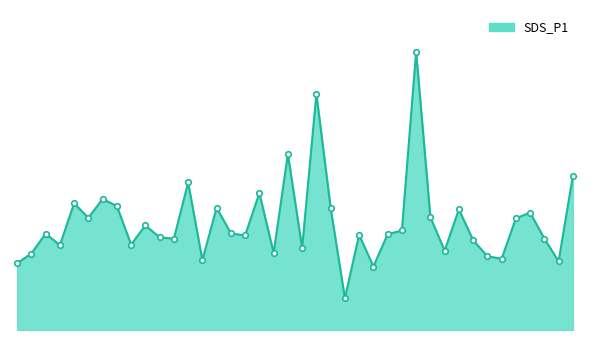

Which category has the lowest value across all series?

01:00